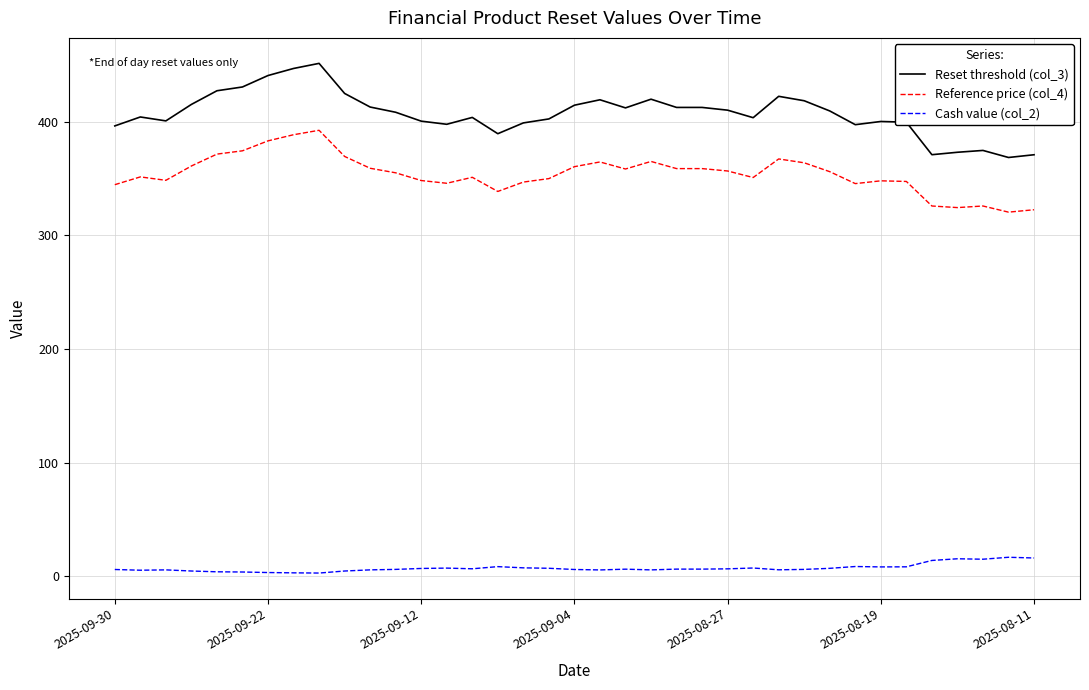

True or false: Cash value (col_2) and Reference price (col_4) cross at least once.

False